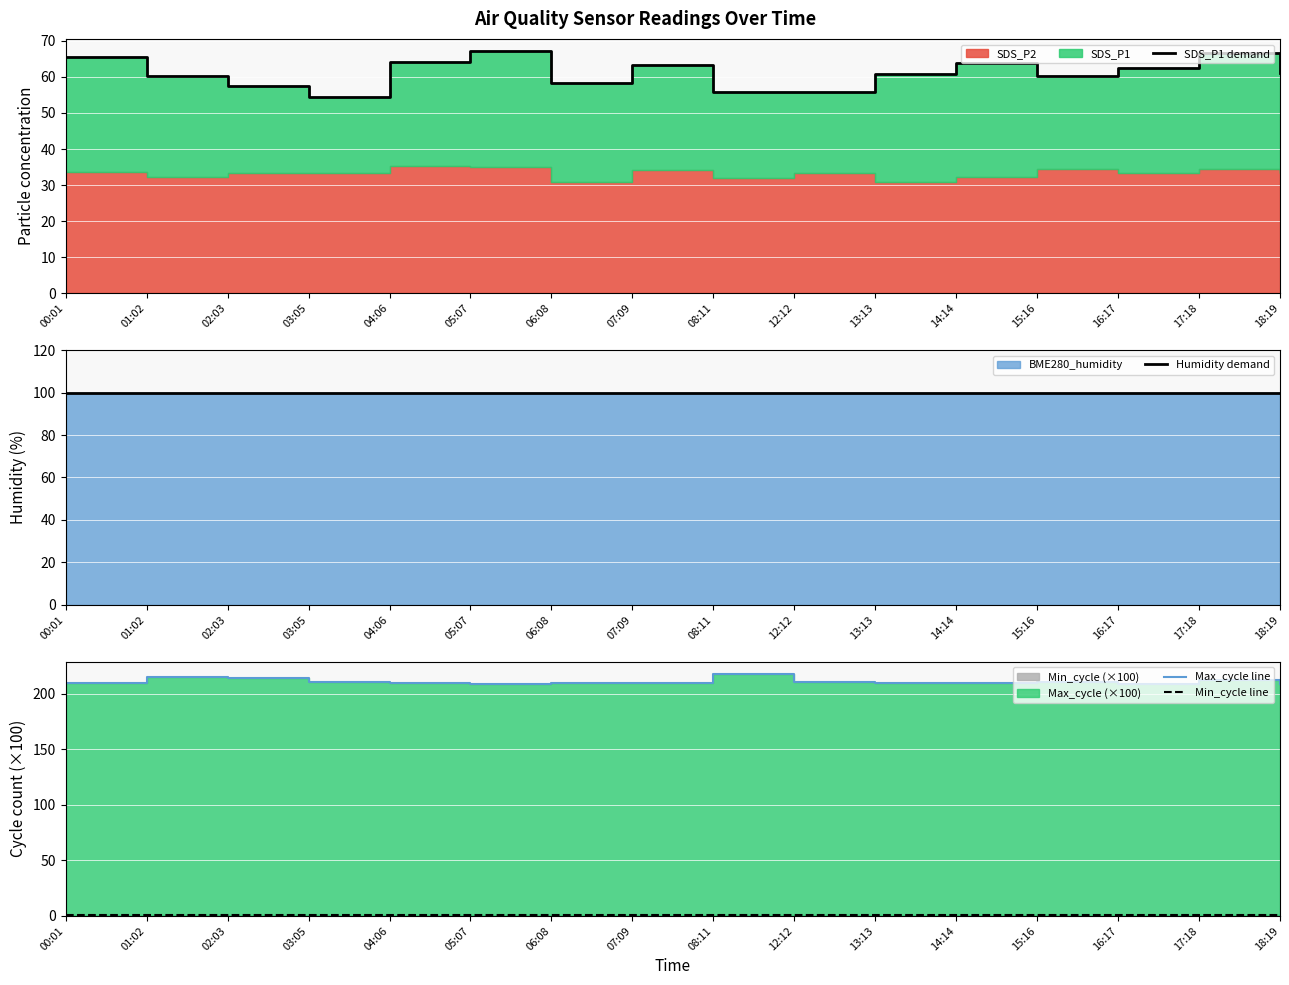

What is the difference between the second highest and minimum values in the Max_cycle line series?

5.8